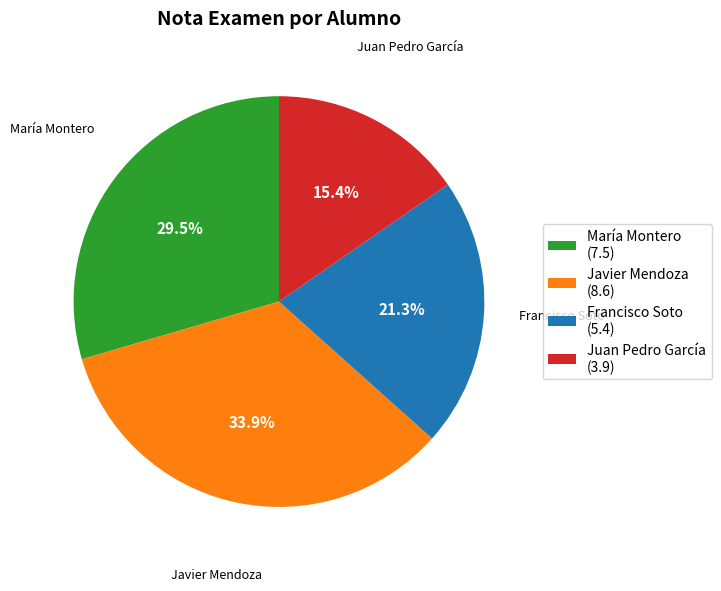

Count the number of slices in the pie.

4